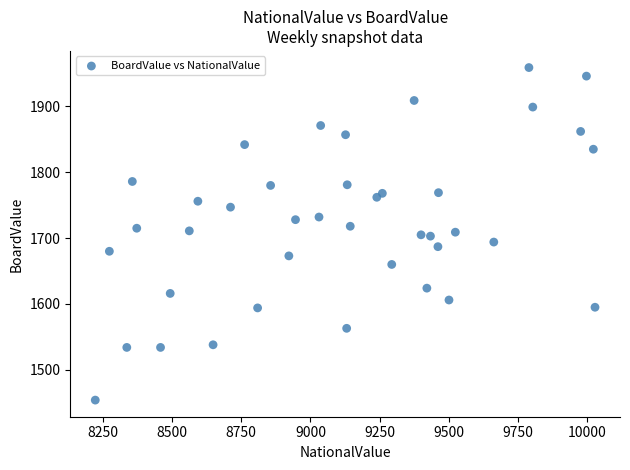

What is the range of Y values (max minus min)?

505